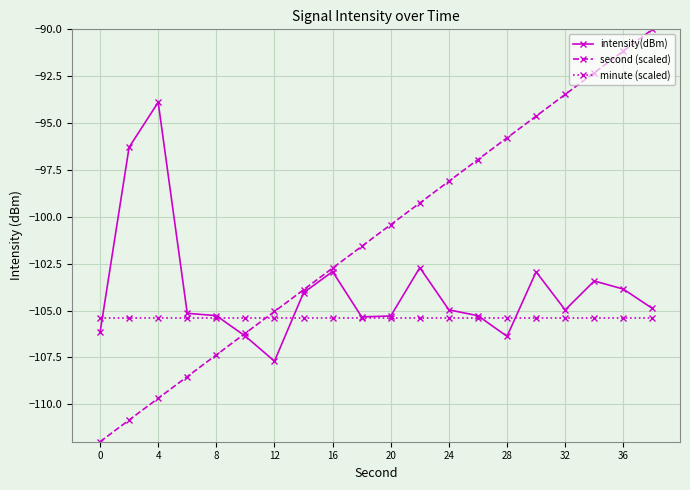

What is the highest value of the minute (scaled) series?

-105.4